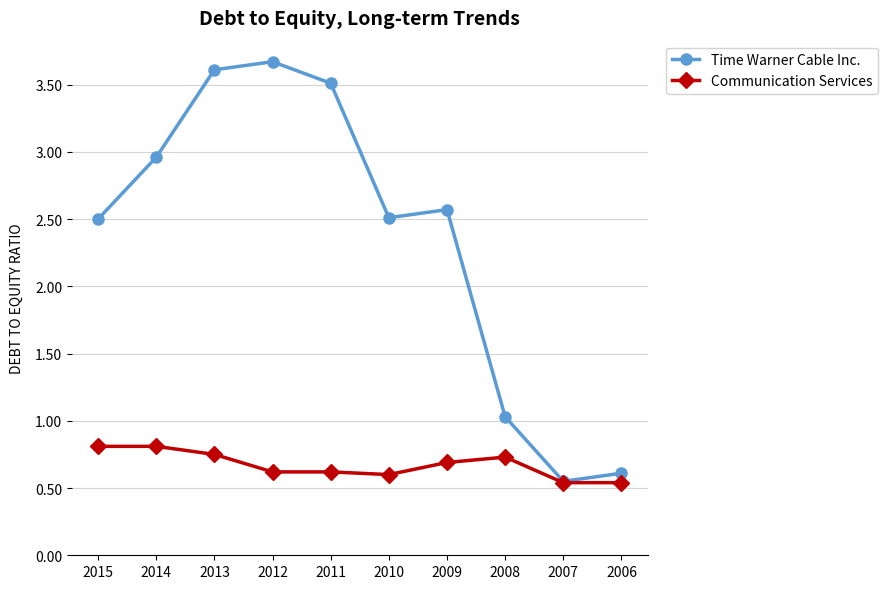

True or false: Communication Services has a value of 0.7 at 2009.

True